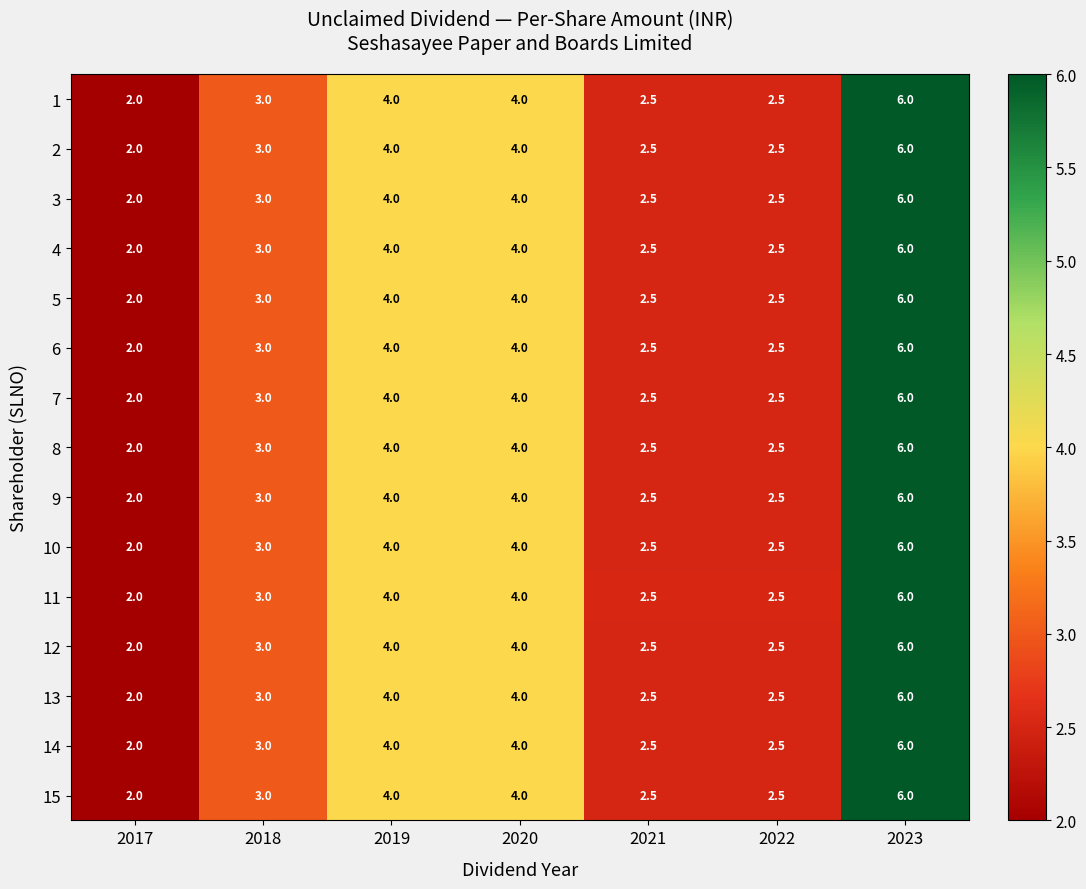

What is the difference between the maximum and minimum values in the 6 series?

4.0